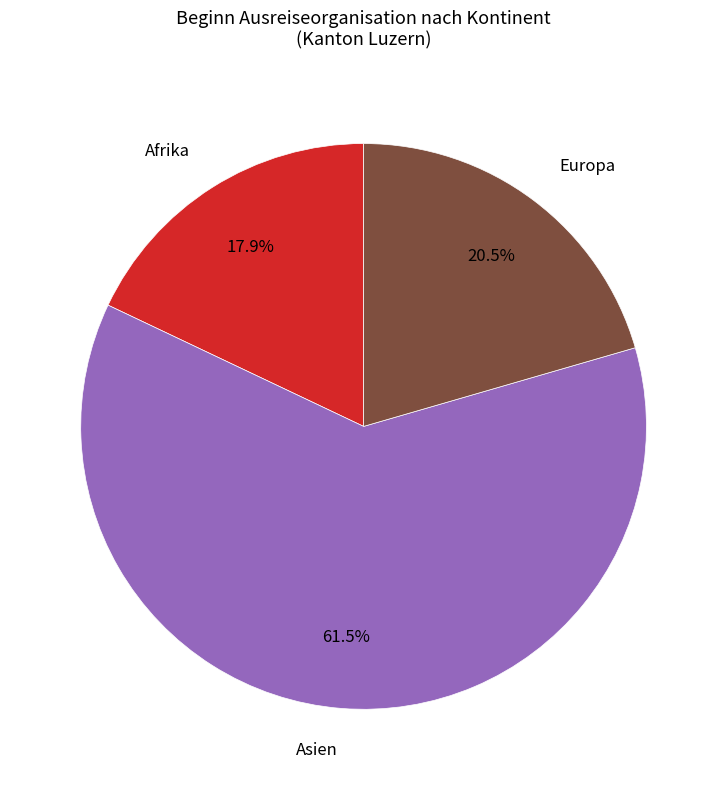

Count the number of slices in the pie.

3